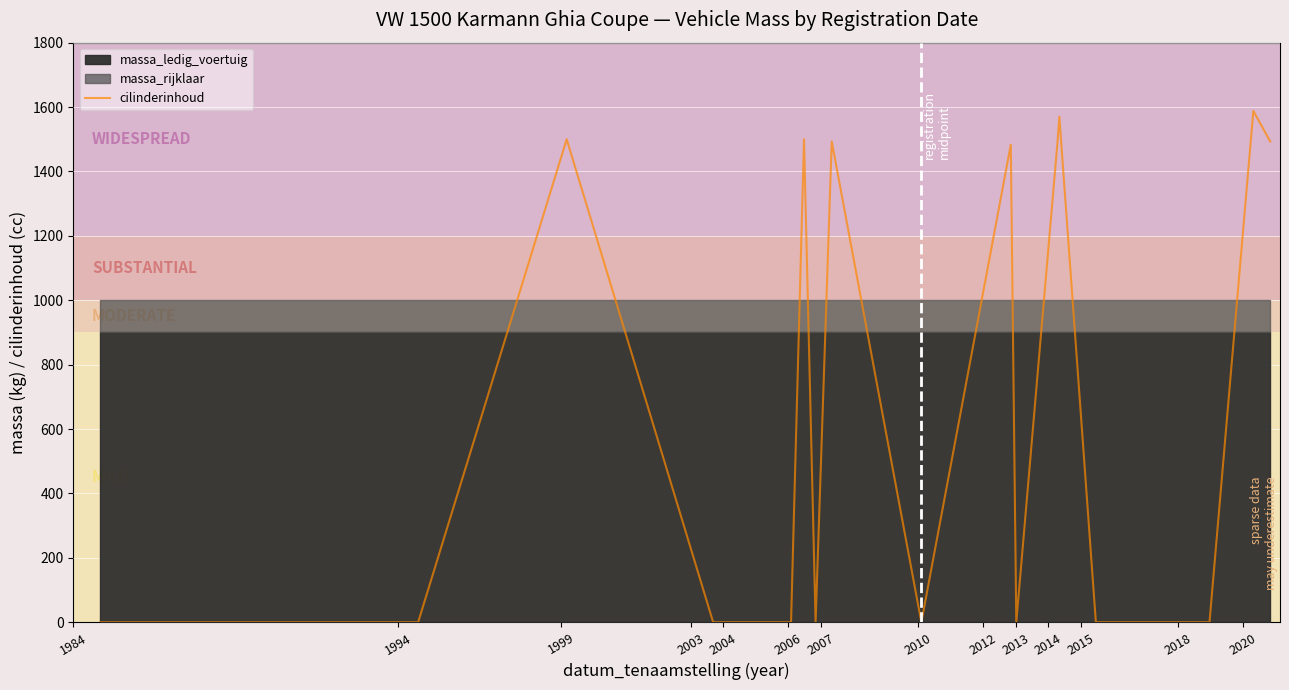

Count the number of values greater than 0.

8